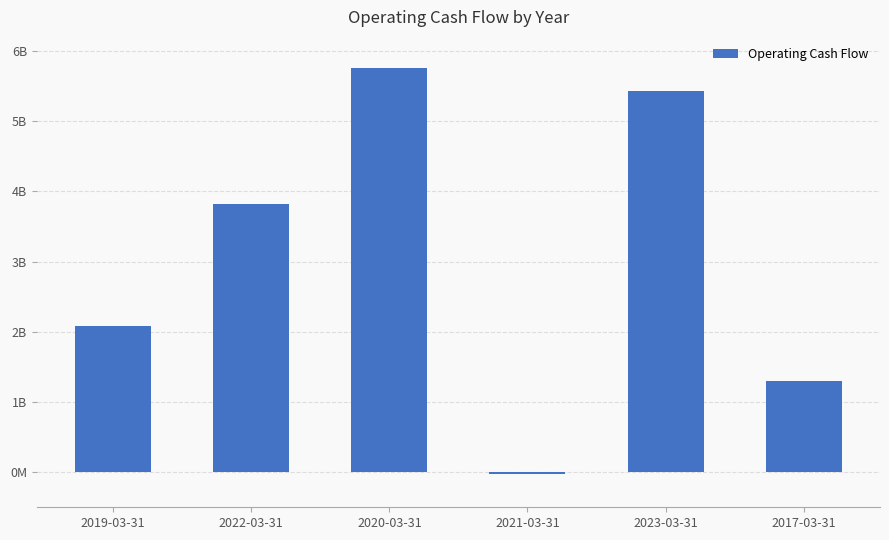

Does the chart contain any negative values?

Yes